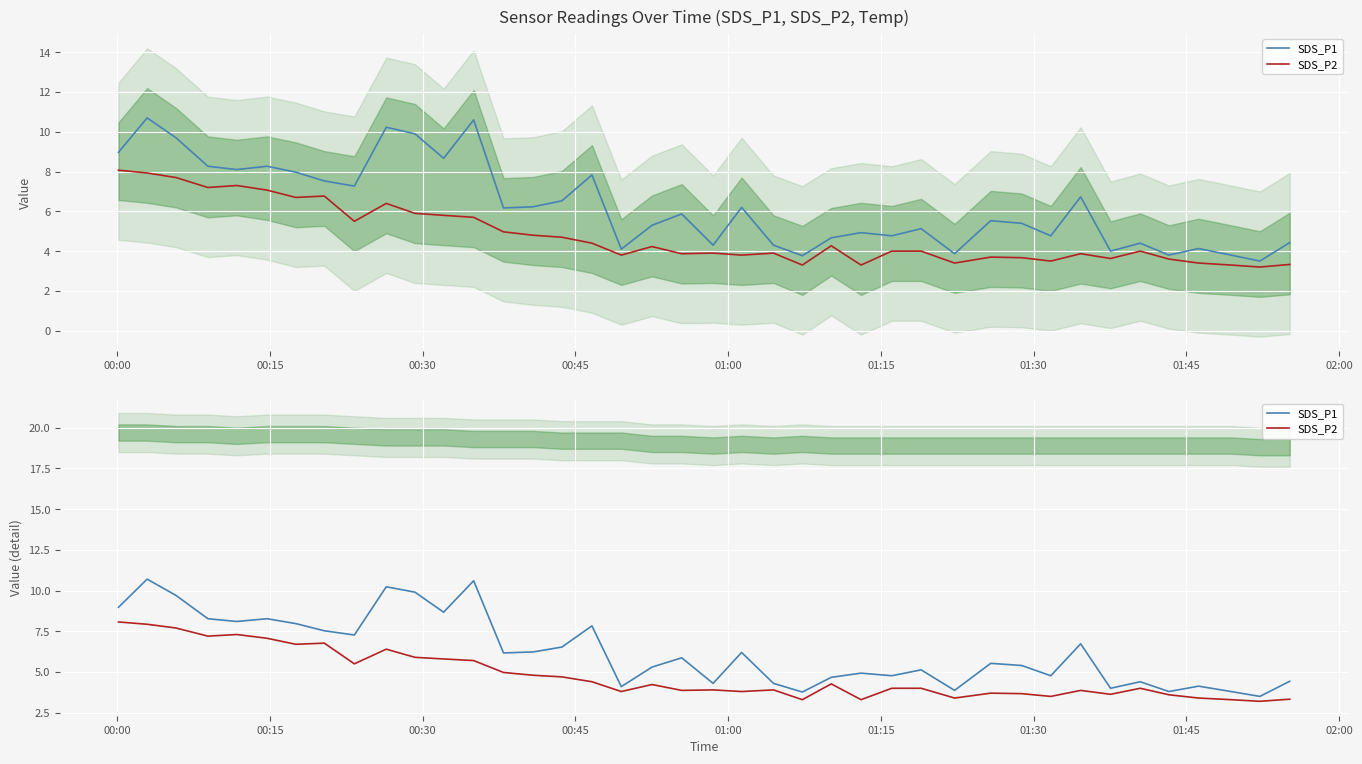

What are all the series names shown in the legend?

SDS_P1, SDS_P2